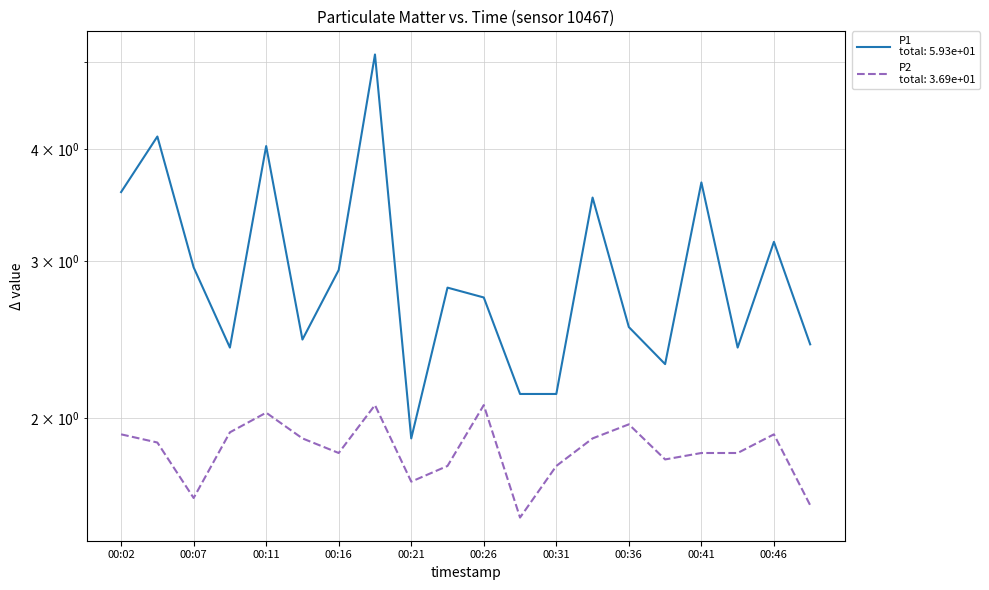

At which category is the sum across all series the highest?

00:19